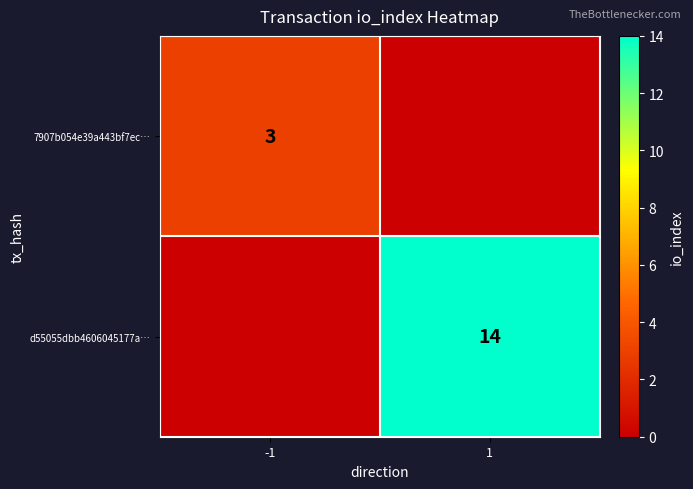

The value of d55055dbb4606045177a… at 1 is 23. True or false?

False